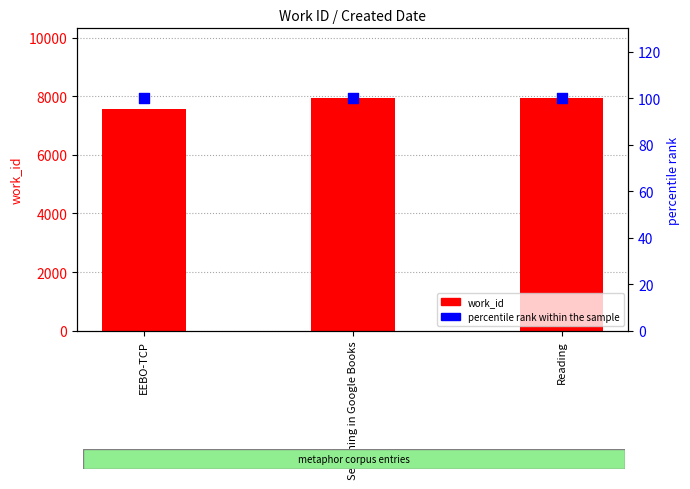

At how many categories does at least one series exceed 2558?

3